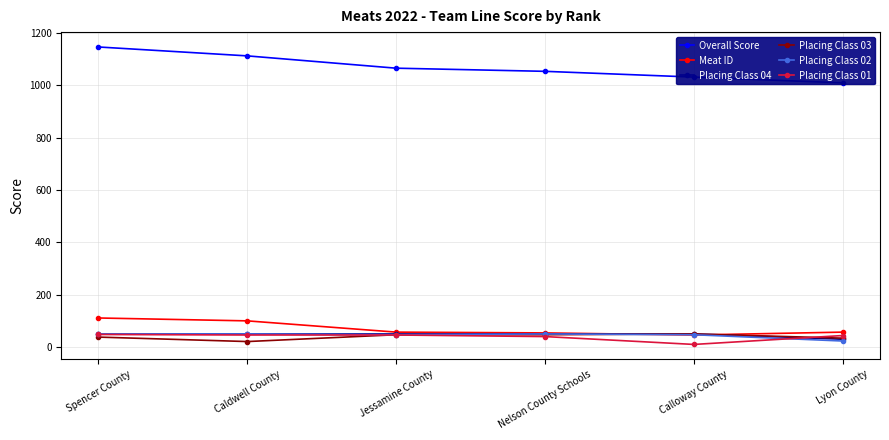

What is the spread (max minus min) of values at Jessamine County?

1019